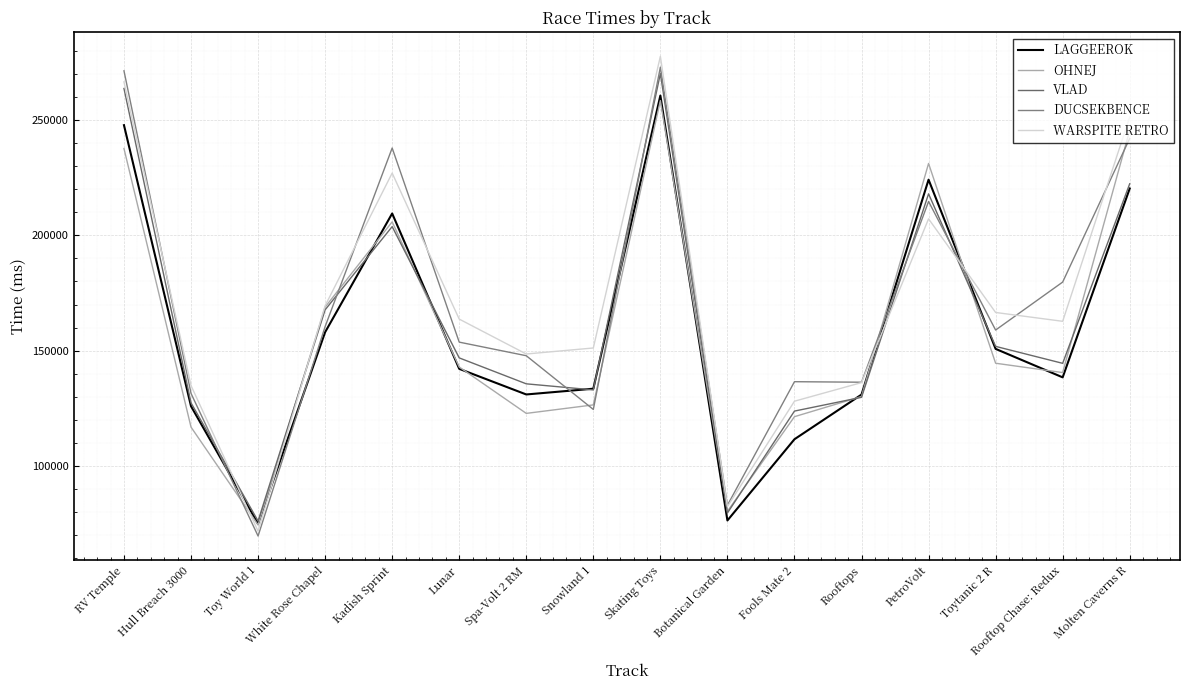

Where does the VLAD series first go above 146862?

RV Temple